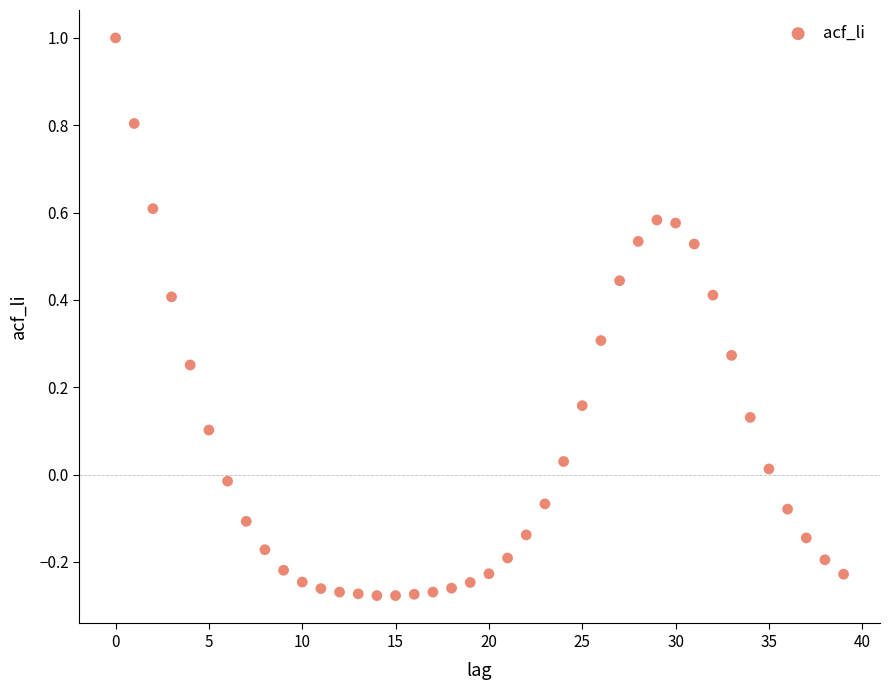

What is the range of Y values (max minus min)?

1.3